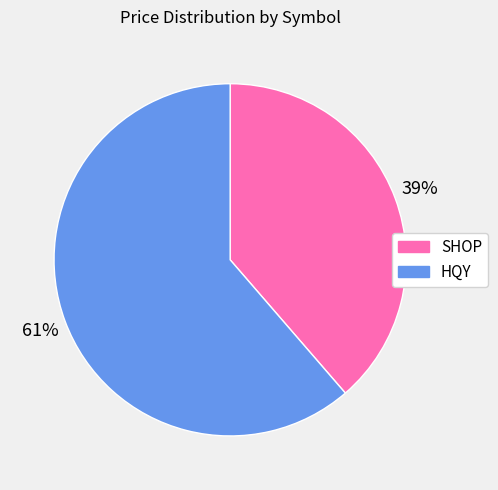

Rank the categories by value from highest to lowest.

HQY, SHOP